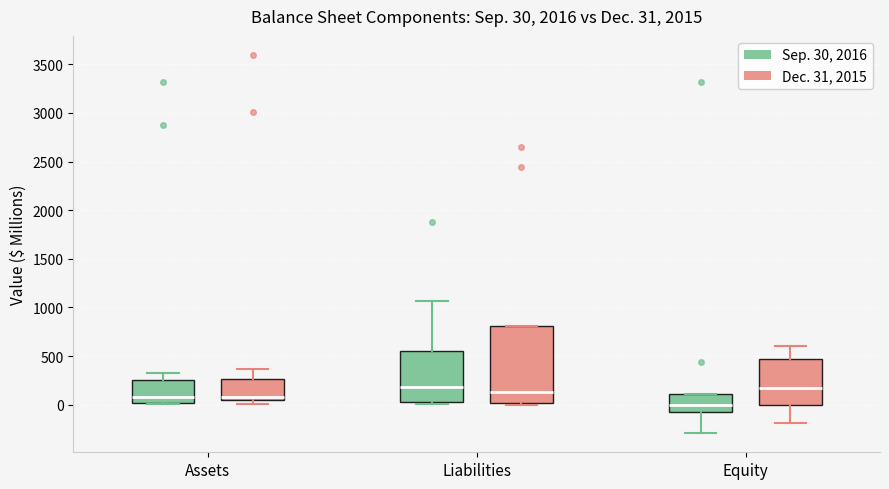

Which box is the tallest, from its lower edge to its upper edge?

Liabilities (Dec. 31, 2015)